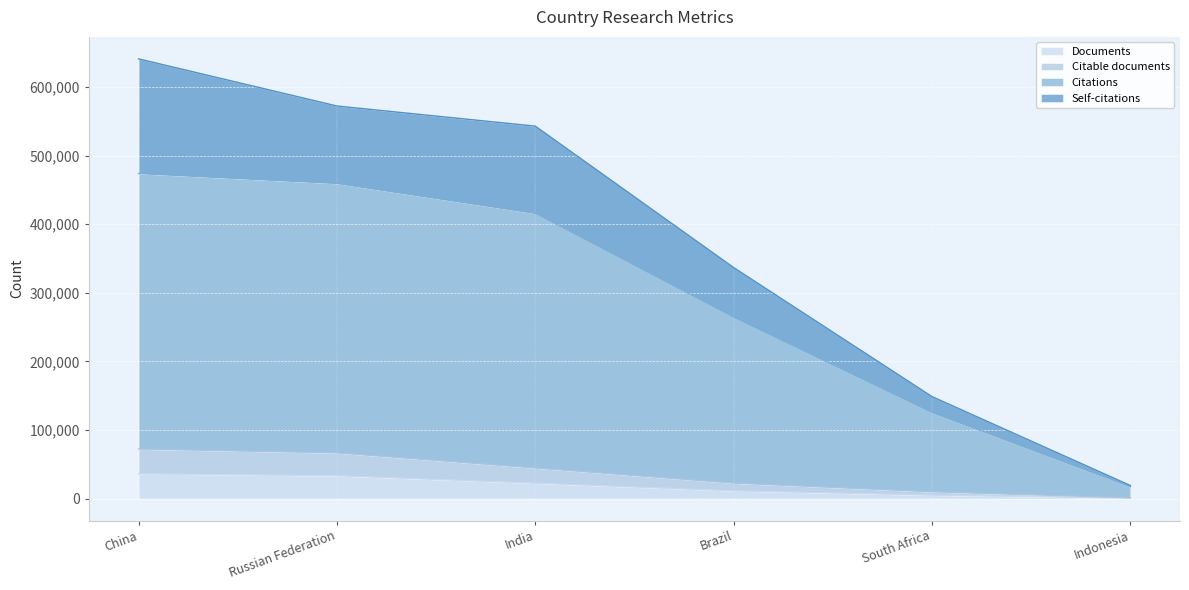

The Documents series shows 22513 at India. True or false?

True